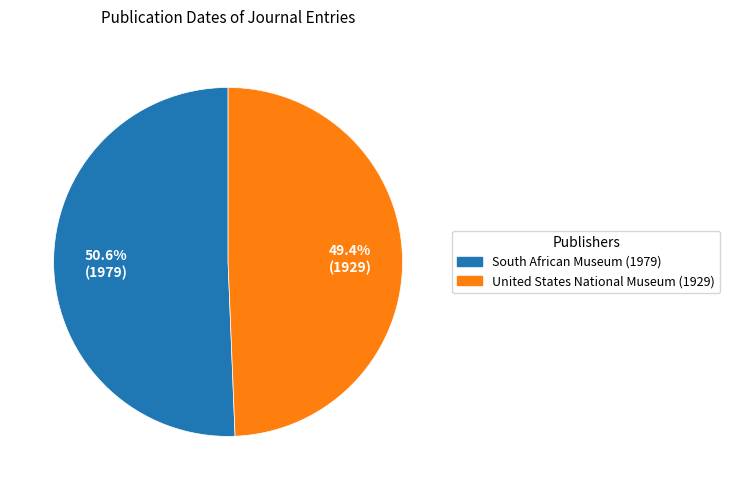

Which slice is the largest?

South African Museum (1979)